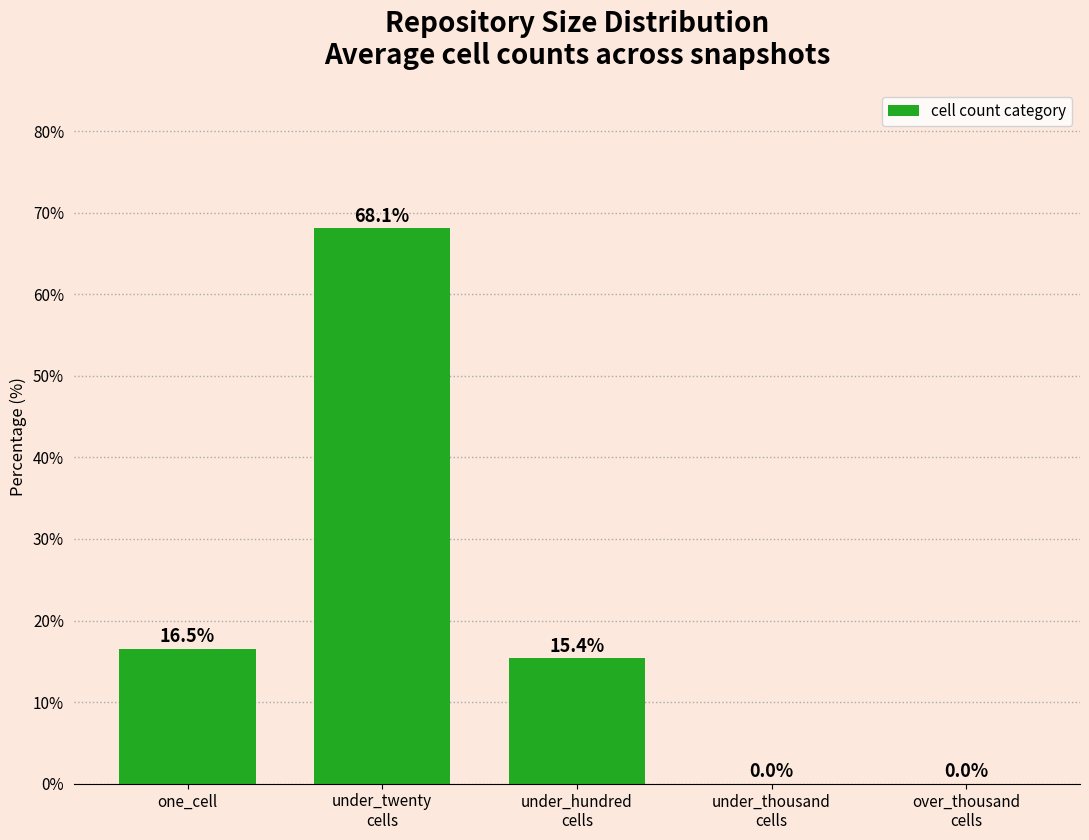

Reading right to left, transcribe all the data shown in this chart.

0.0	0.0	15.4	68.1	16.5